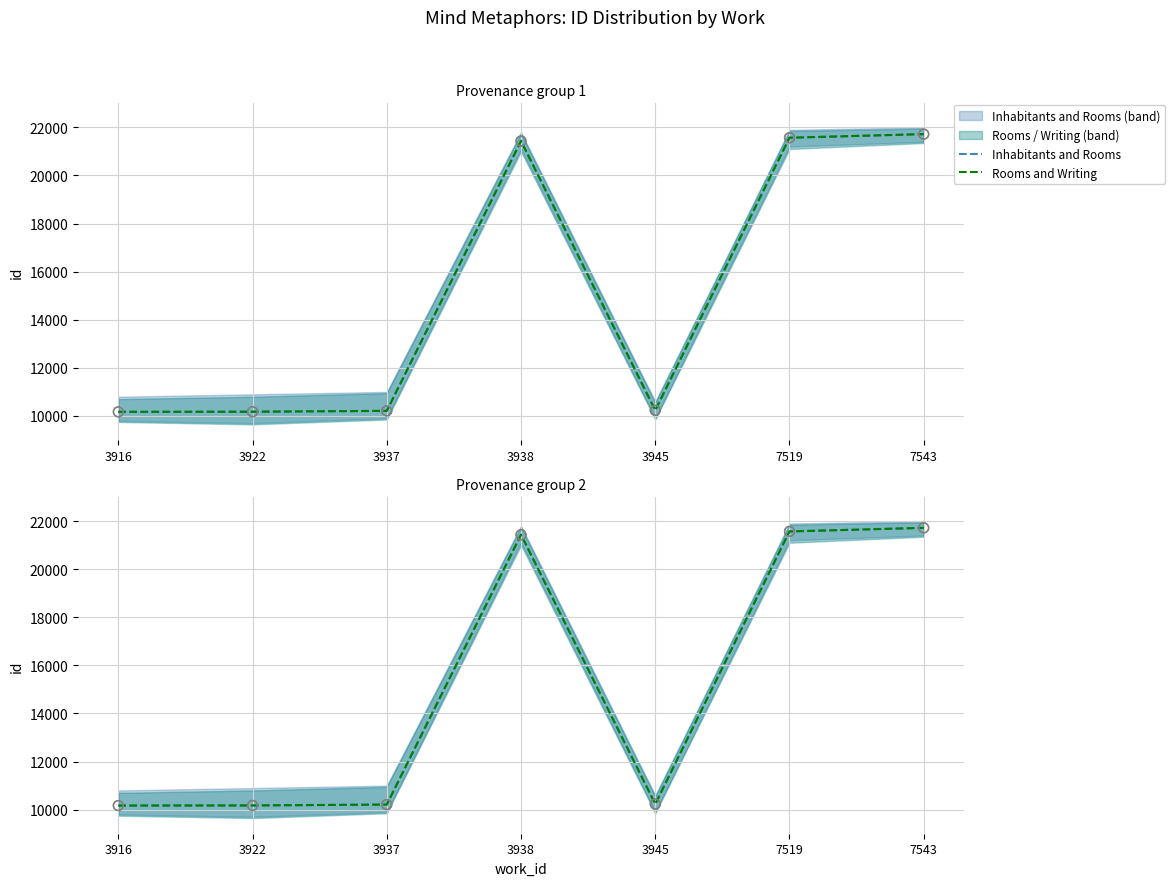

Which series has the largest total across all categories?

Rooms and Writing